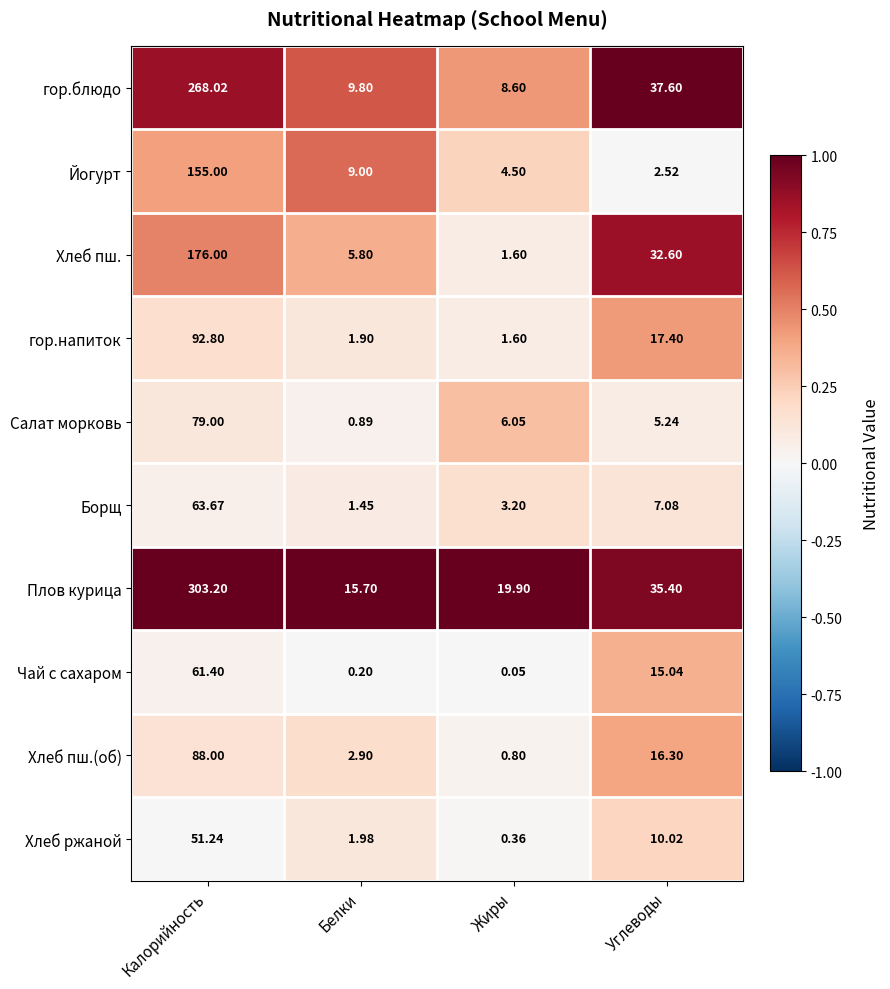

At which label does Йогурт reach its peak?

Калорийность